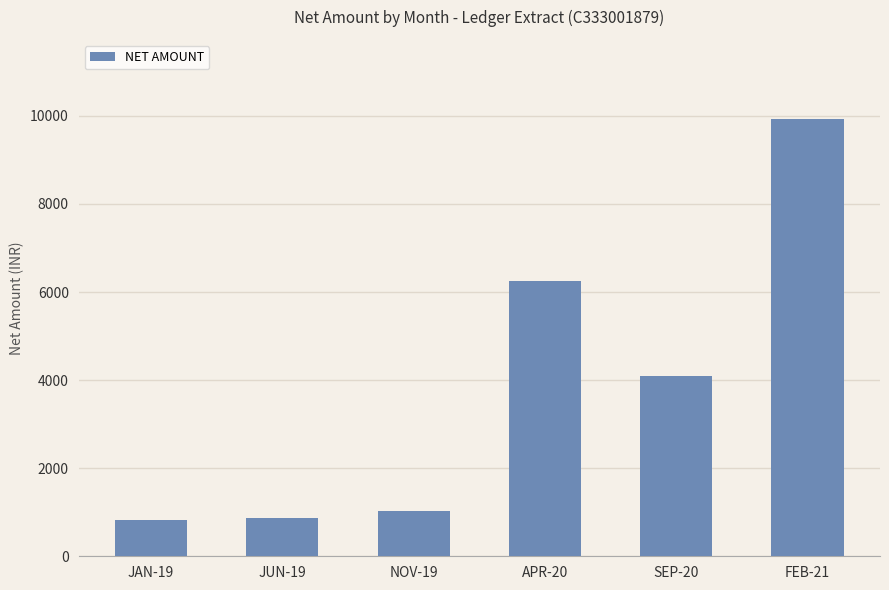

The value at SEP-20 is 6139. True or false?

False